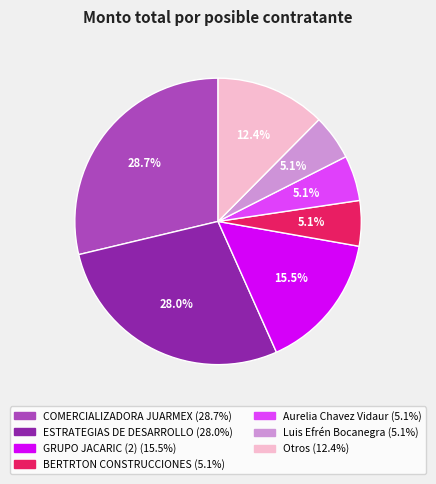

To the nearest percent, what is the average slice percentage?

14%